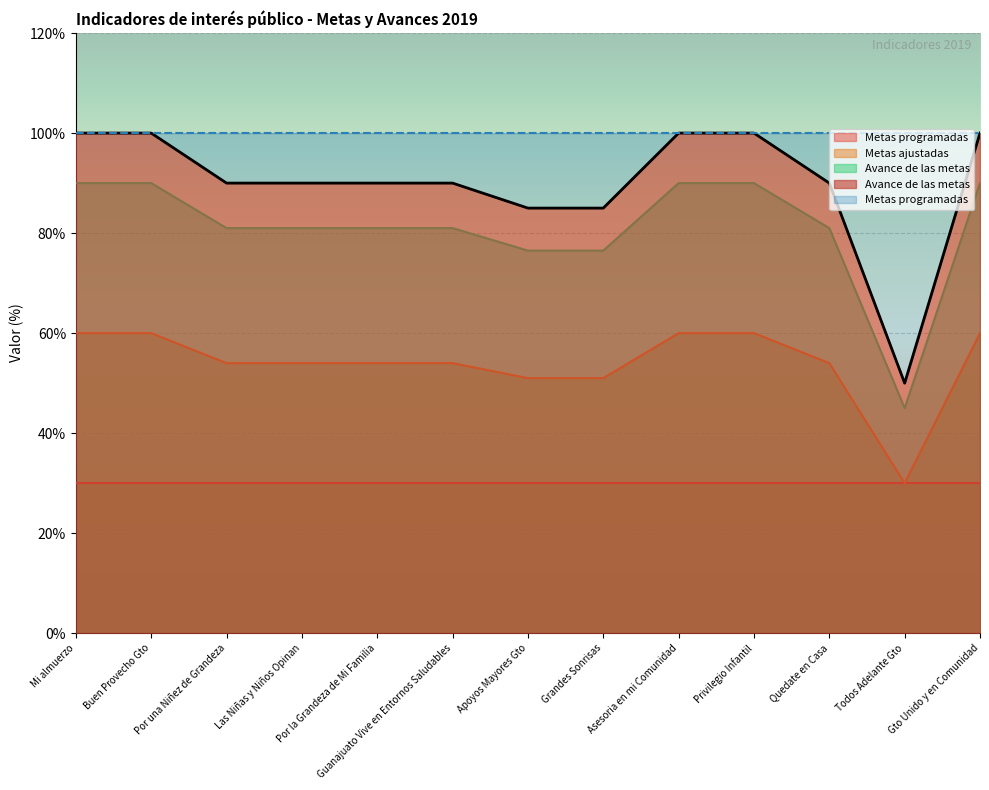

True or false: Avance de las metas has a value of 53.4 at Guanajuato Vive en Entornos Saludables.

False